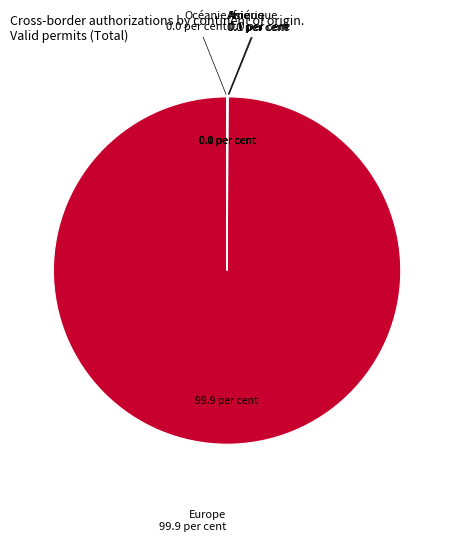

Which slice represents more than half of the pie?

Europe